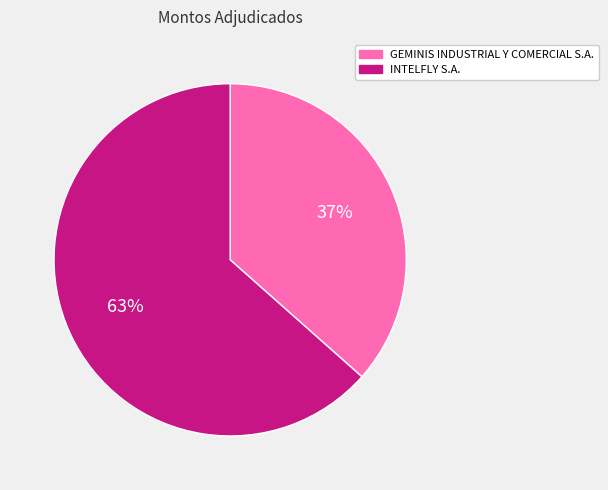

To the nearest percent, what is the average slice percentage?

50%